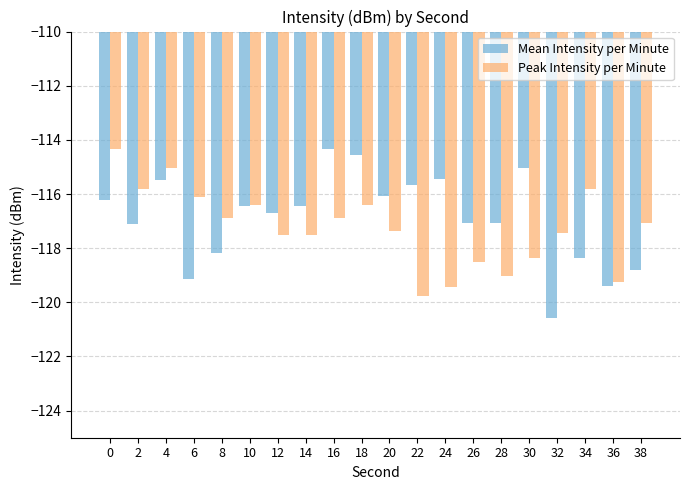

Which series has the largest total across all categories?

Mean Intensity per Minute